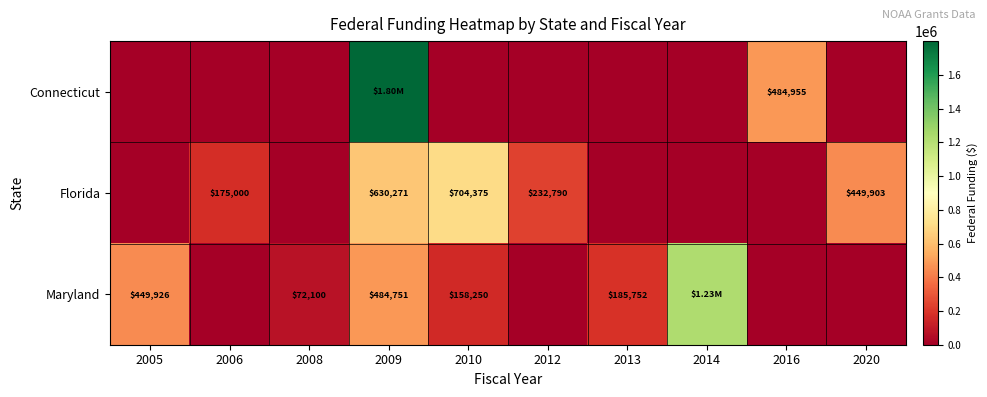

Between 2020 and 2009, which is larger?

2009